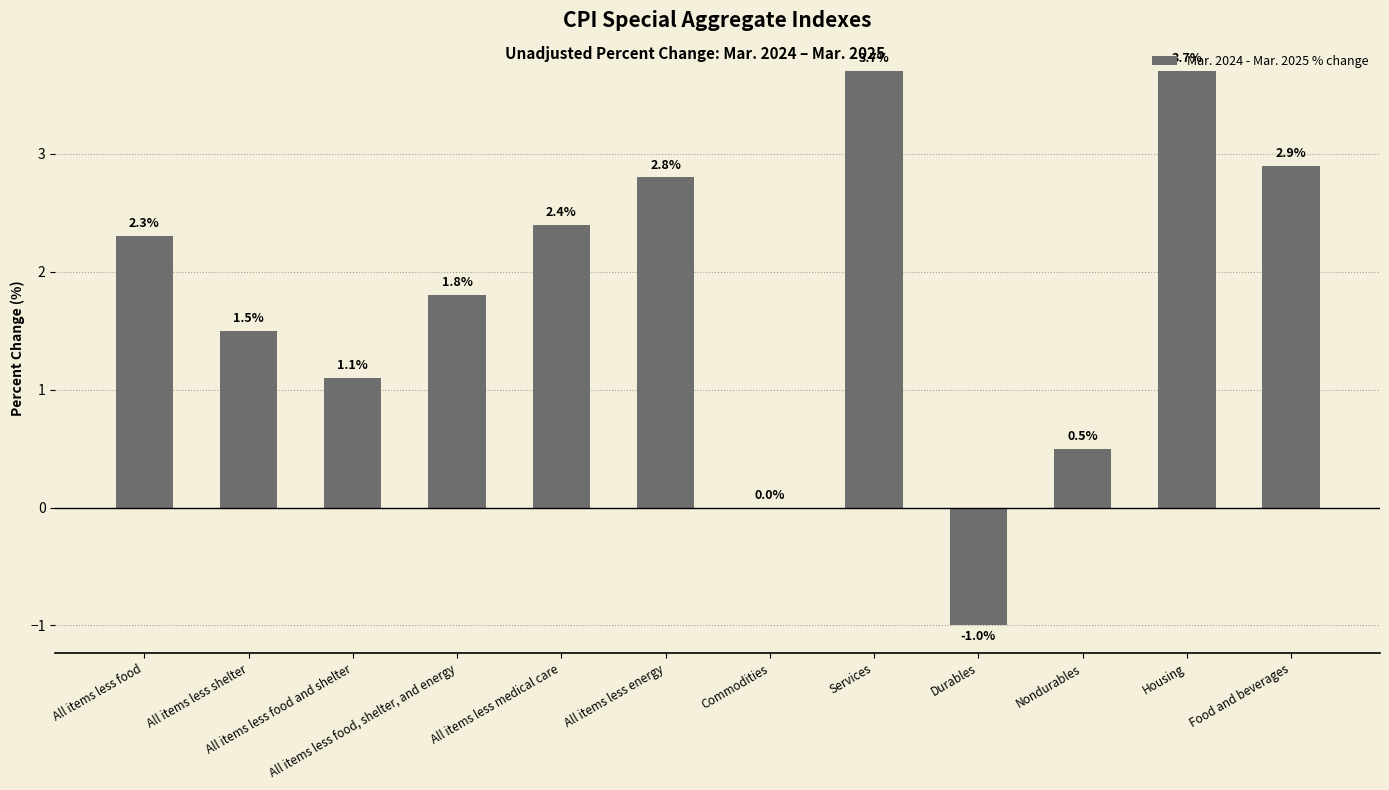

What is the difference between the values at All items less shelter and Food and beverages?

1.4